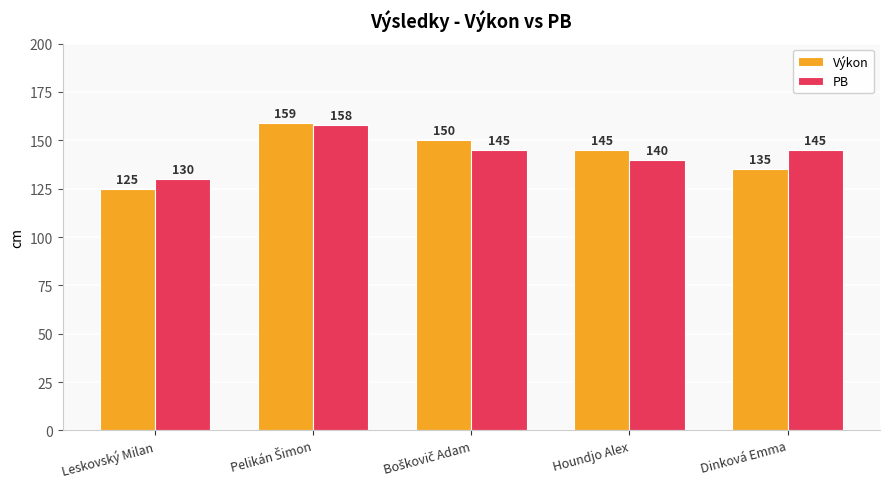

How many groups of bars are there?

5